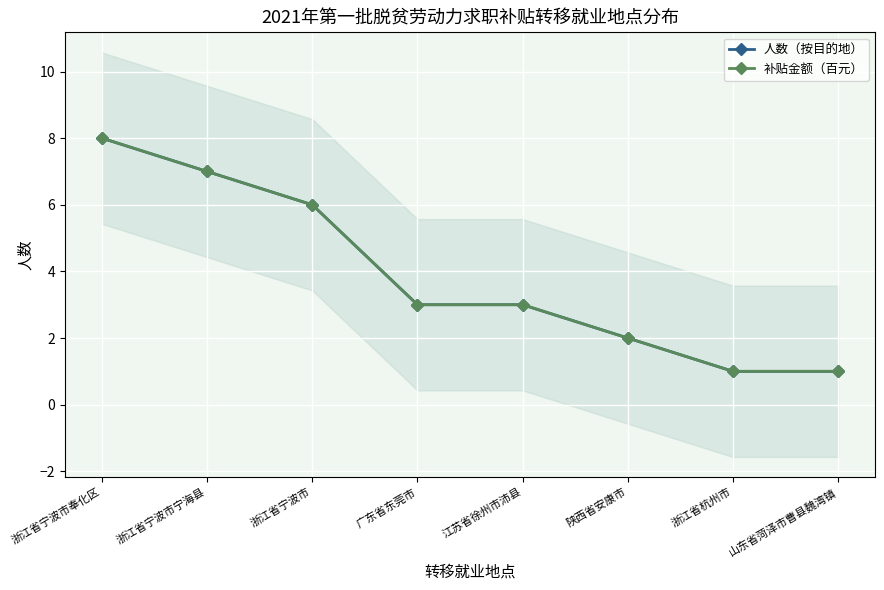

What are all the series names shown in the legend?

人数（按目的地）, 补贴金额（百元）